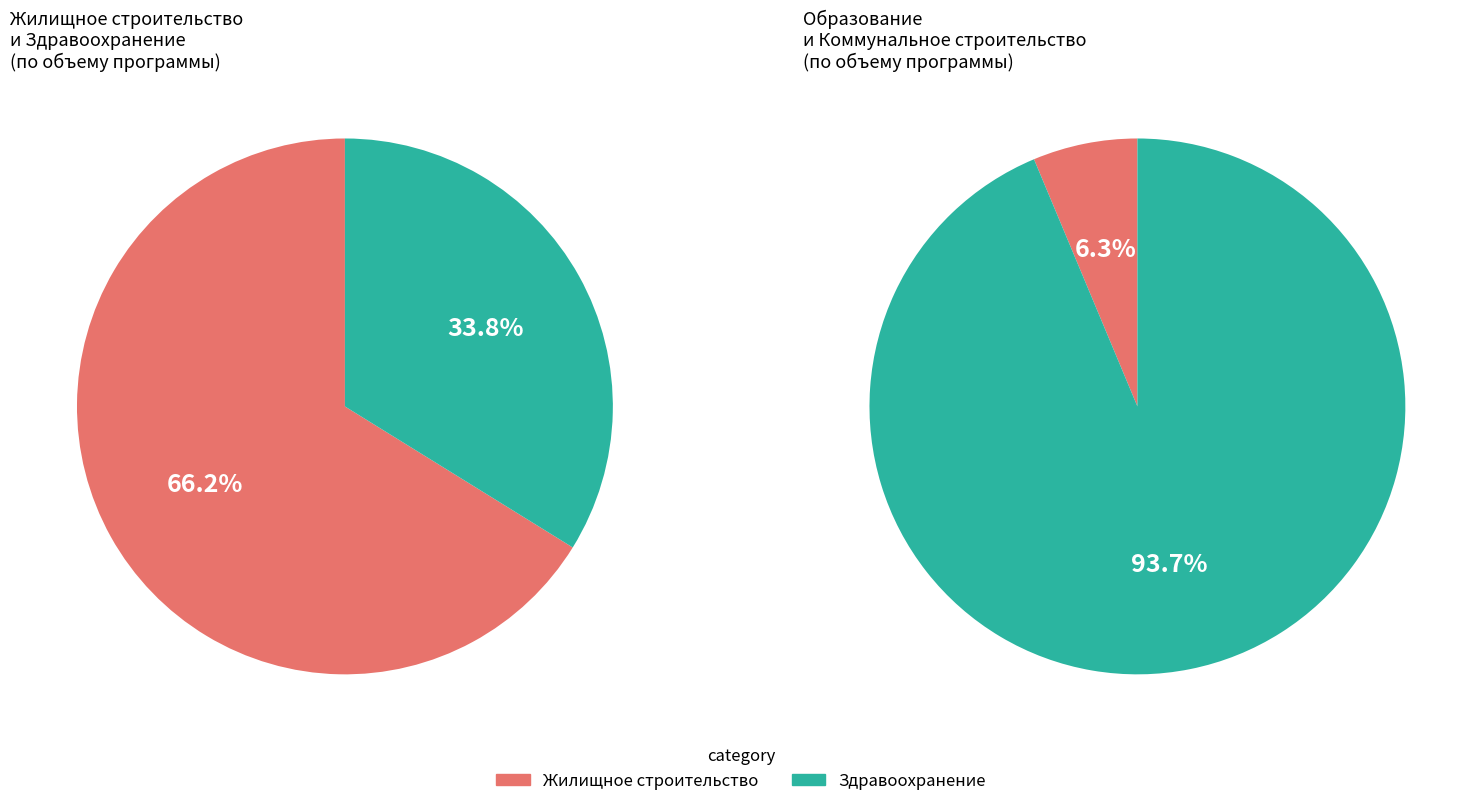

How many slices are in this pie chart?

4